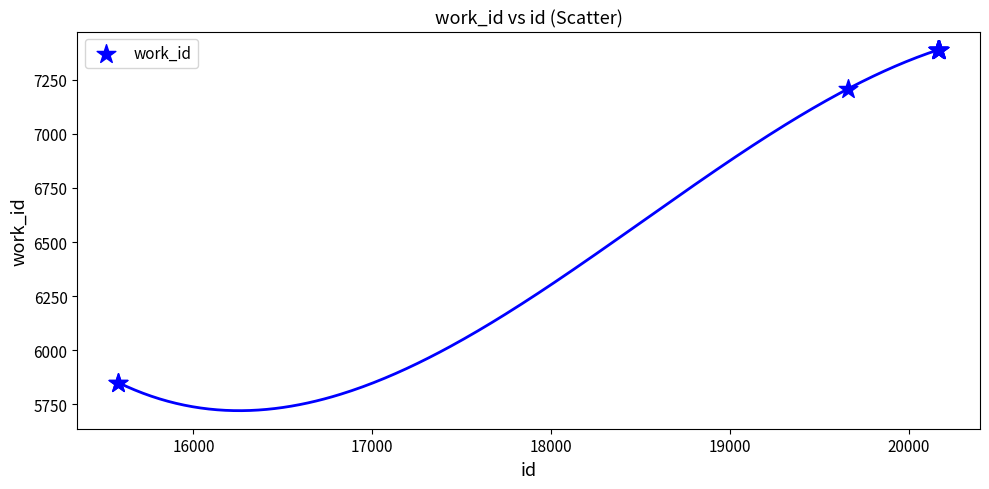

What Y value in the scatter plot is closest to 6619?

7207